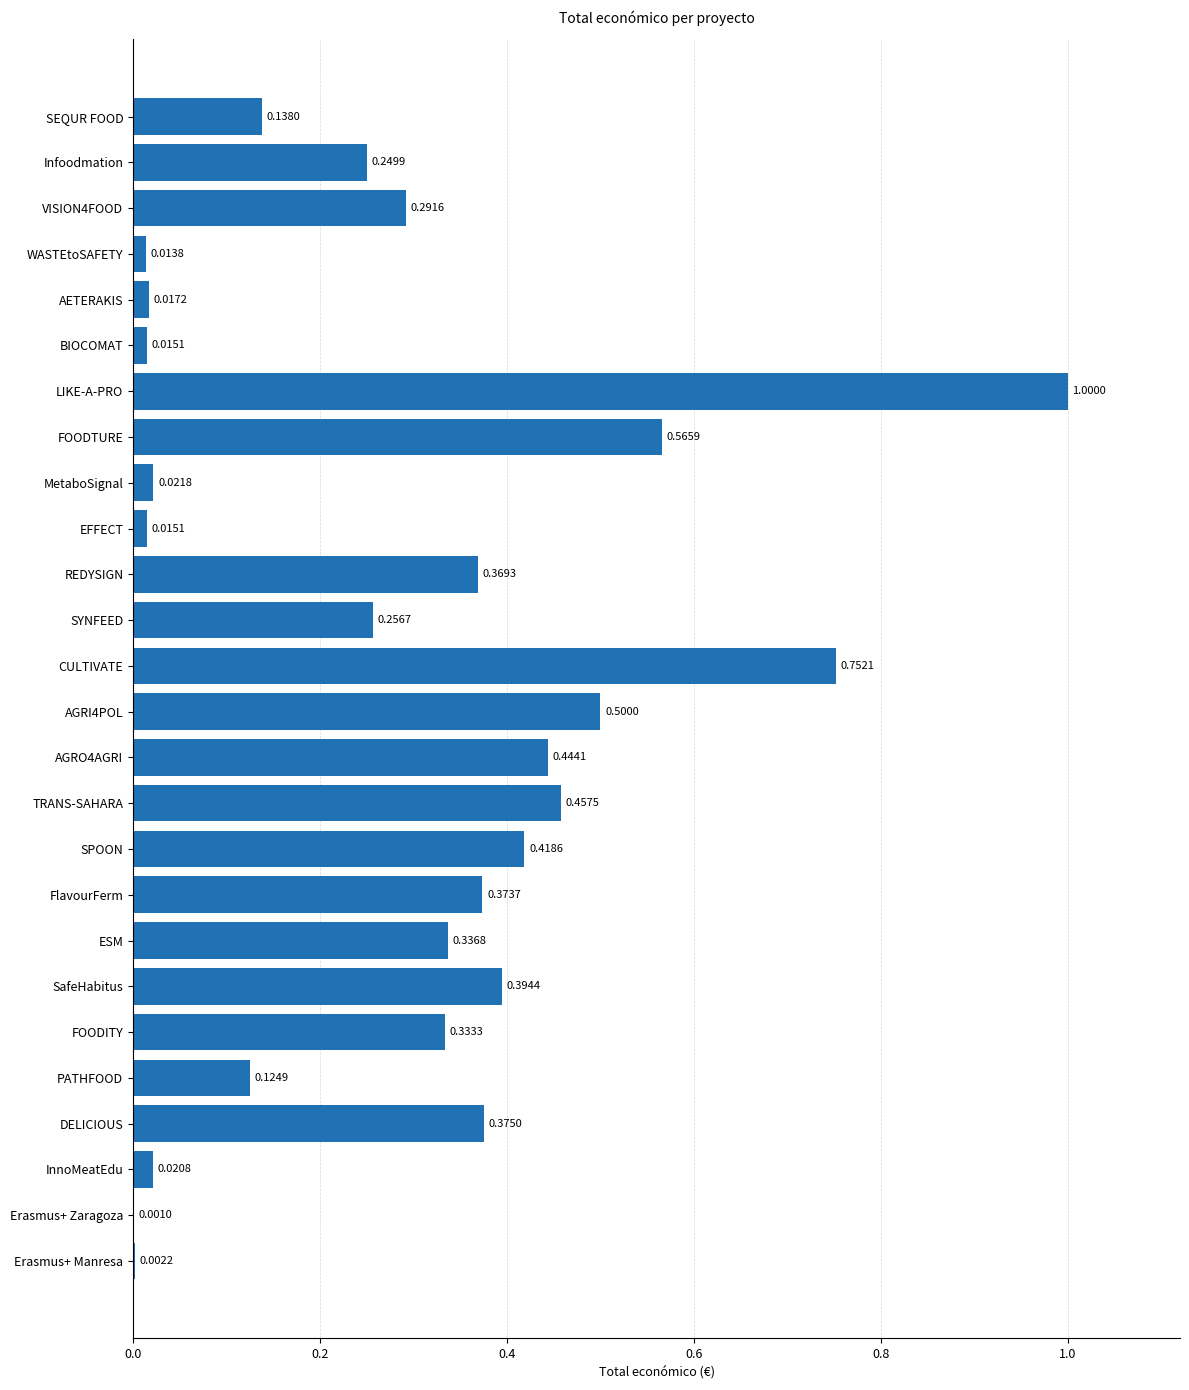

Which has a higher value, AGRI4POL or SYNFEED?

AGRI4POL